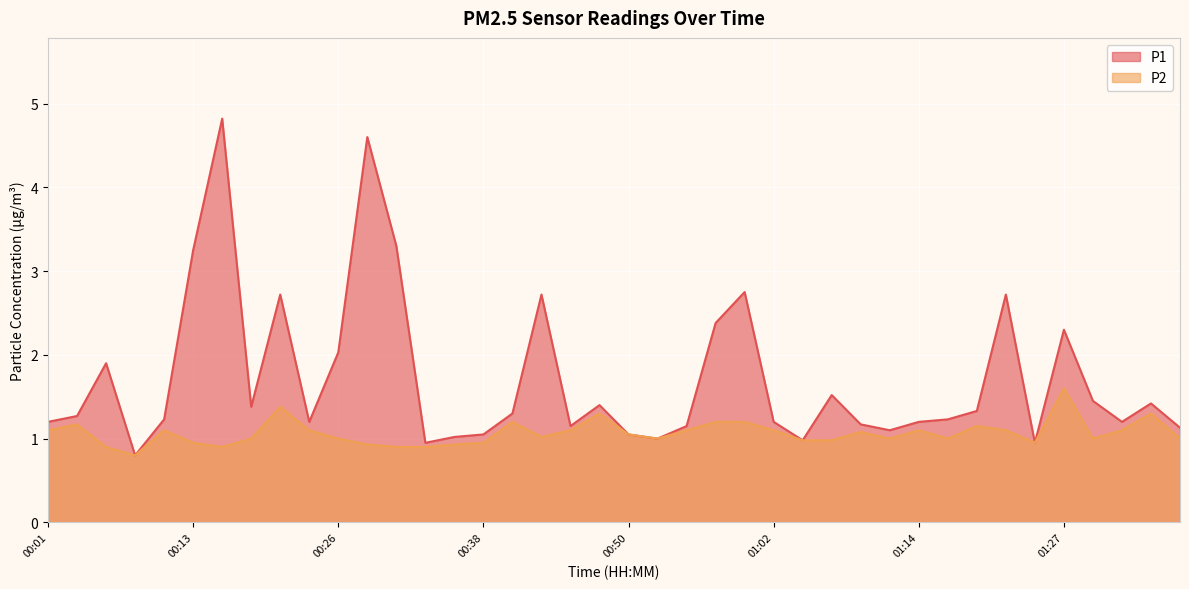

What is the average value of the P1 series?

1.7